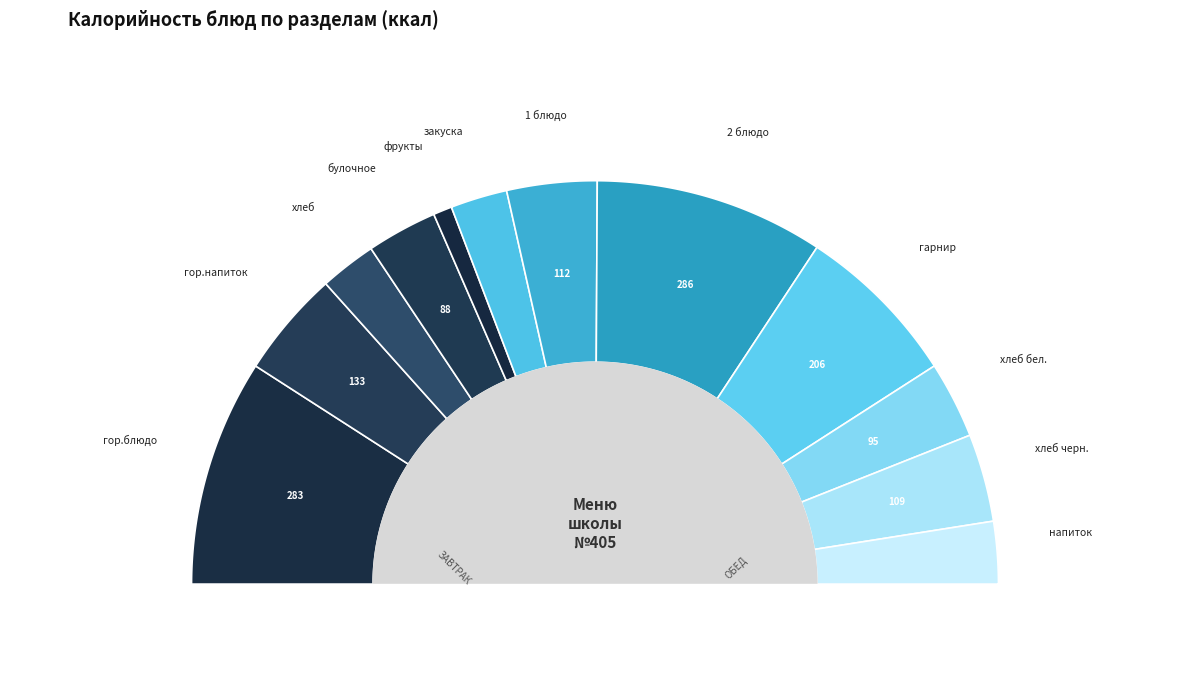

Is there a majority slice in this chart?

No